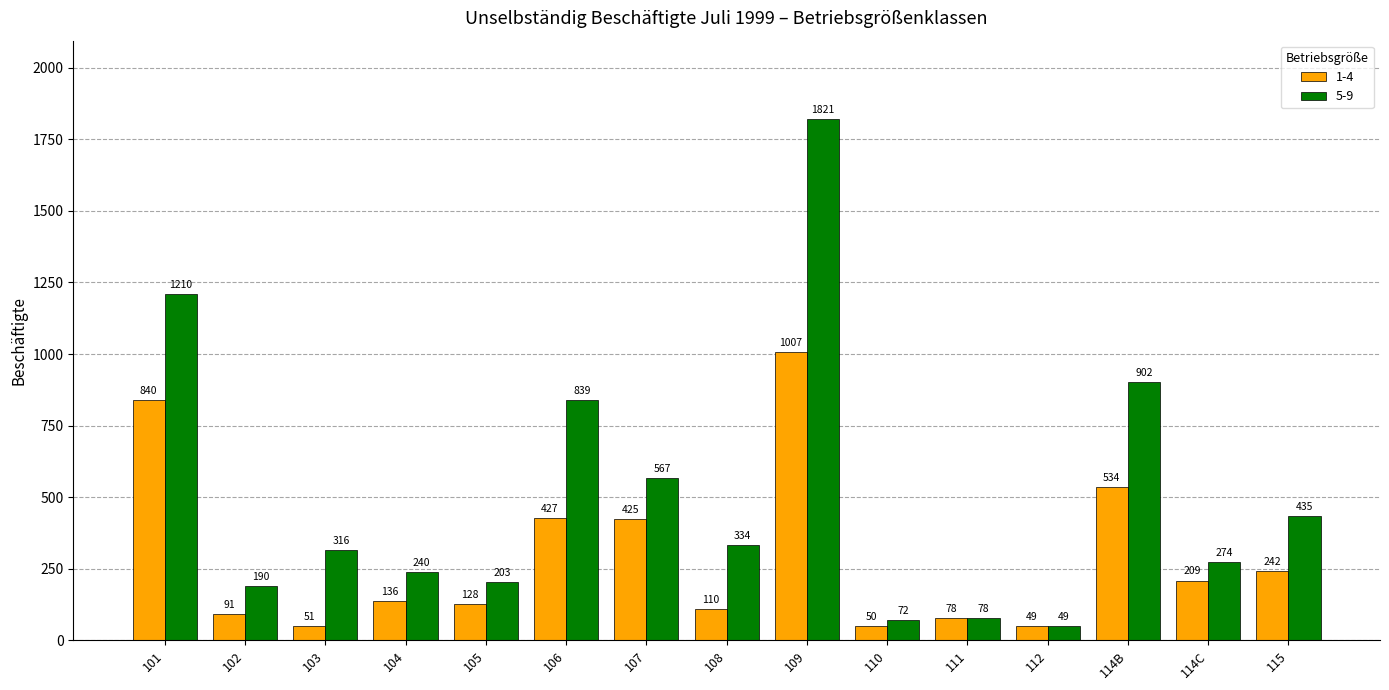

What is the highest value of the 1-4 series?

1007